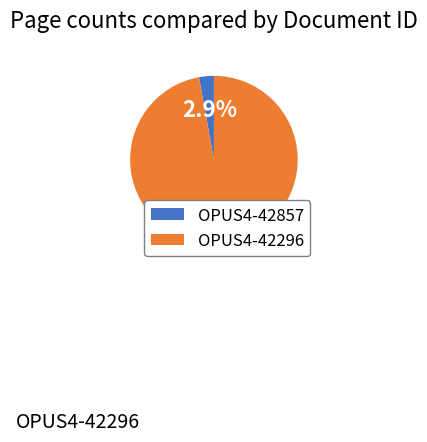

How many segments does this pie chart have?

2